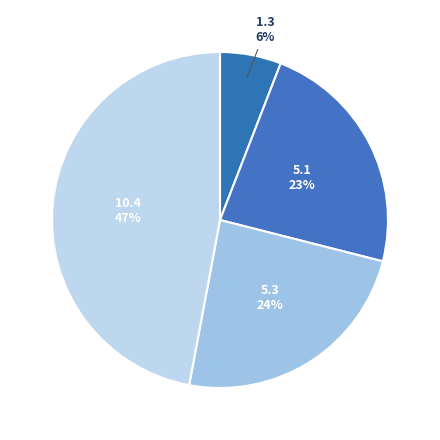

How many slices are in this pie chart?

4